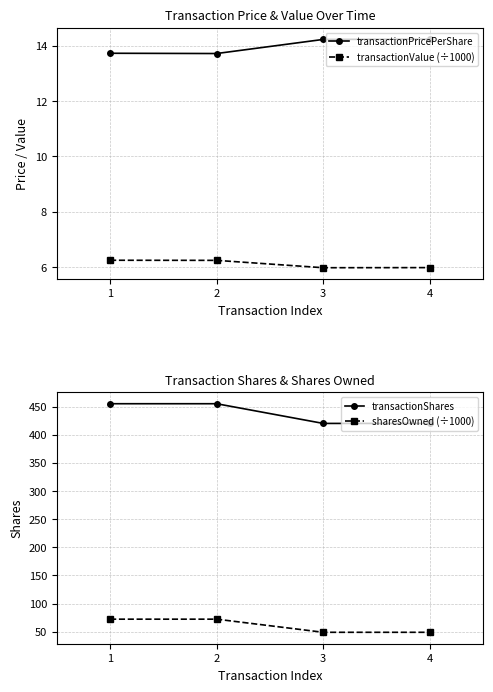

True or false: sharesOwned (÷1000) and transactionValue (÷1000) cross at least once.

False